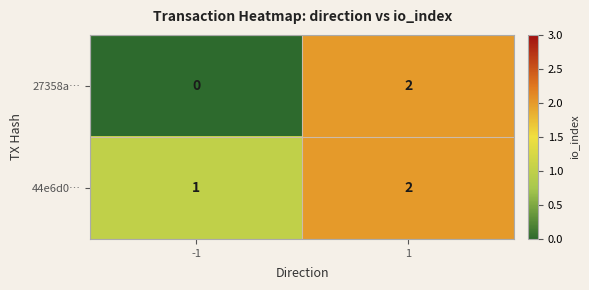

Rank the series by their average value, from lowest to highest.

27358a…, 44e6d0…